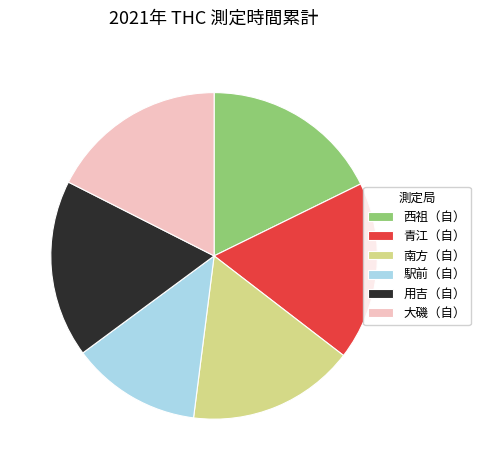

How many slices are in this pie chart?

6